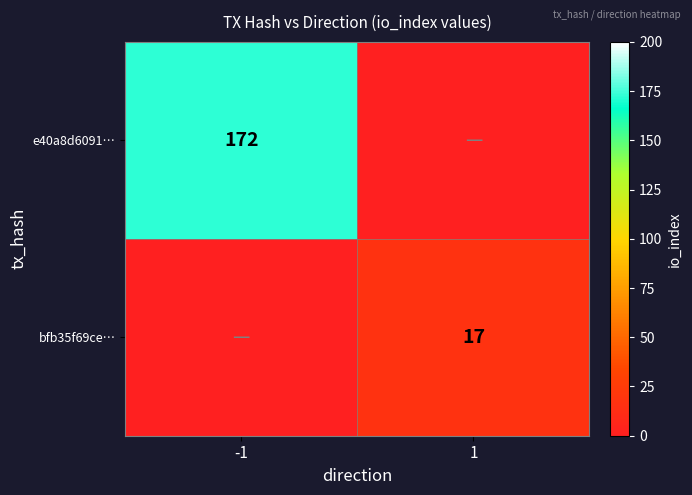

At how many categories does at least one series exceed 130?

1